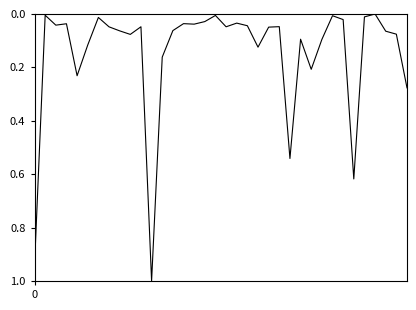

What is the maximum value shown in the chart?

1.0